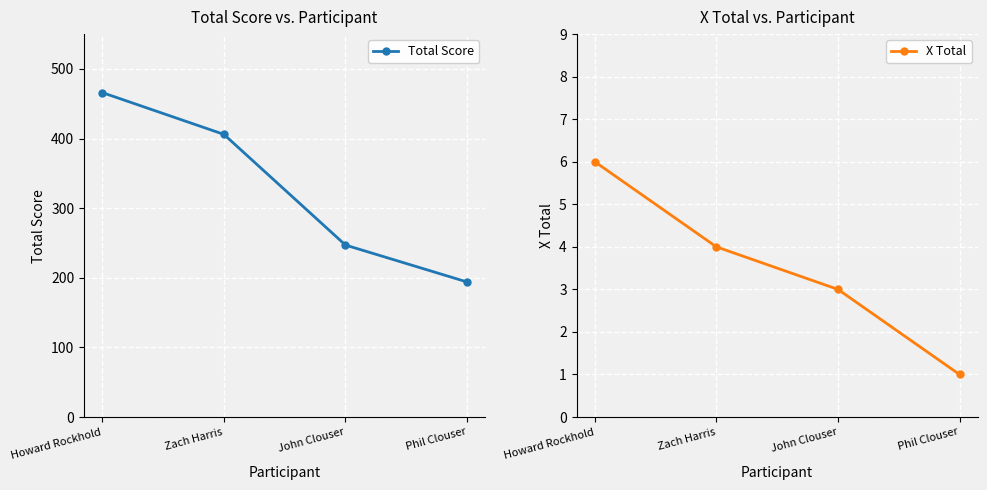

What is the label of the 1st point from the right?

Phil Clouser